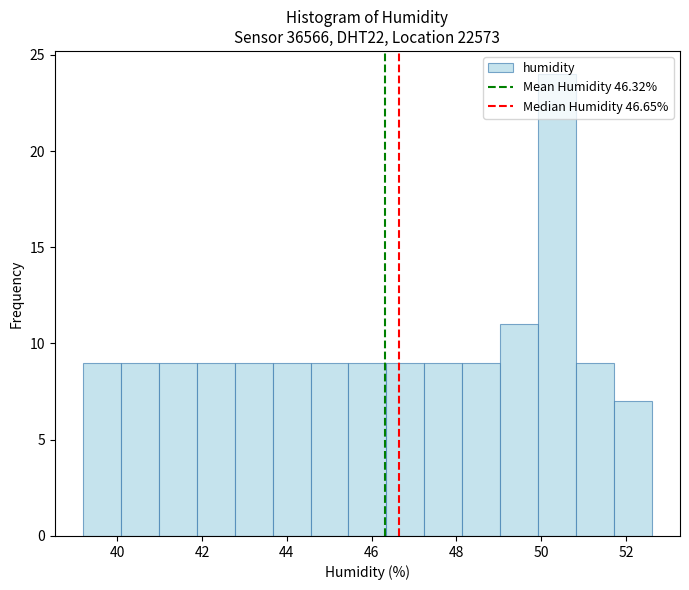

Over which range of the x-axis is the bar tallest?

50.0 to 50.8